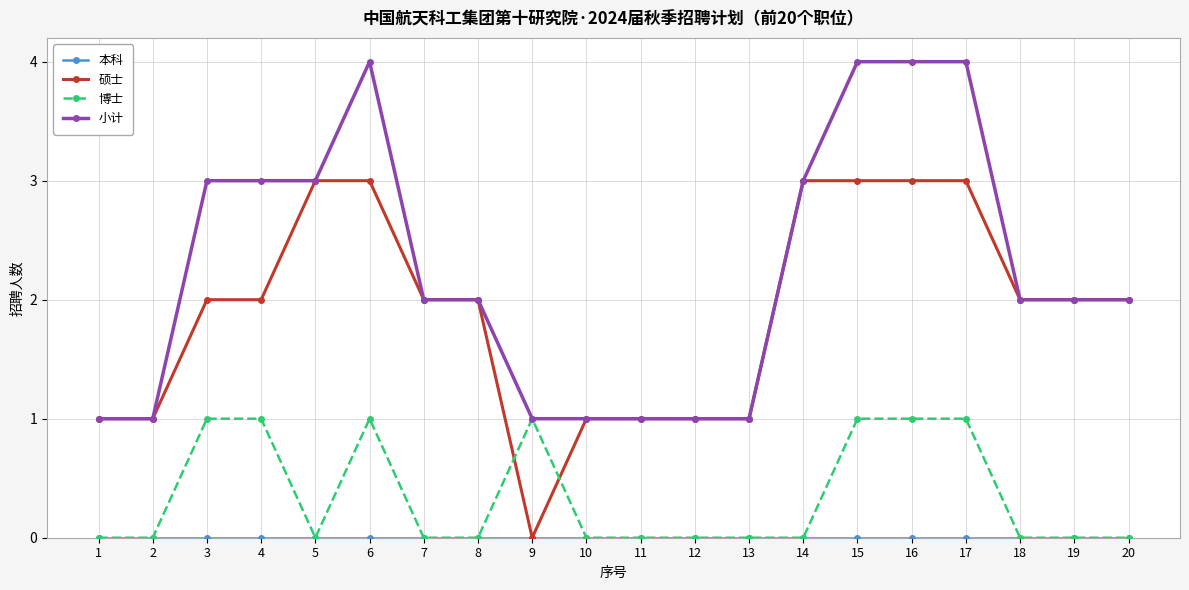

Is it true that 小计 equals 4 at 6?

True